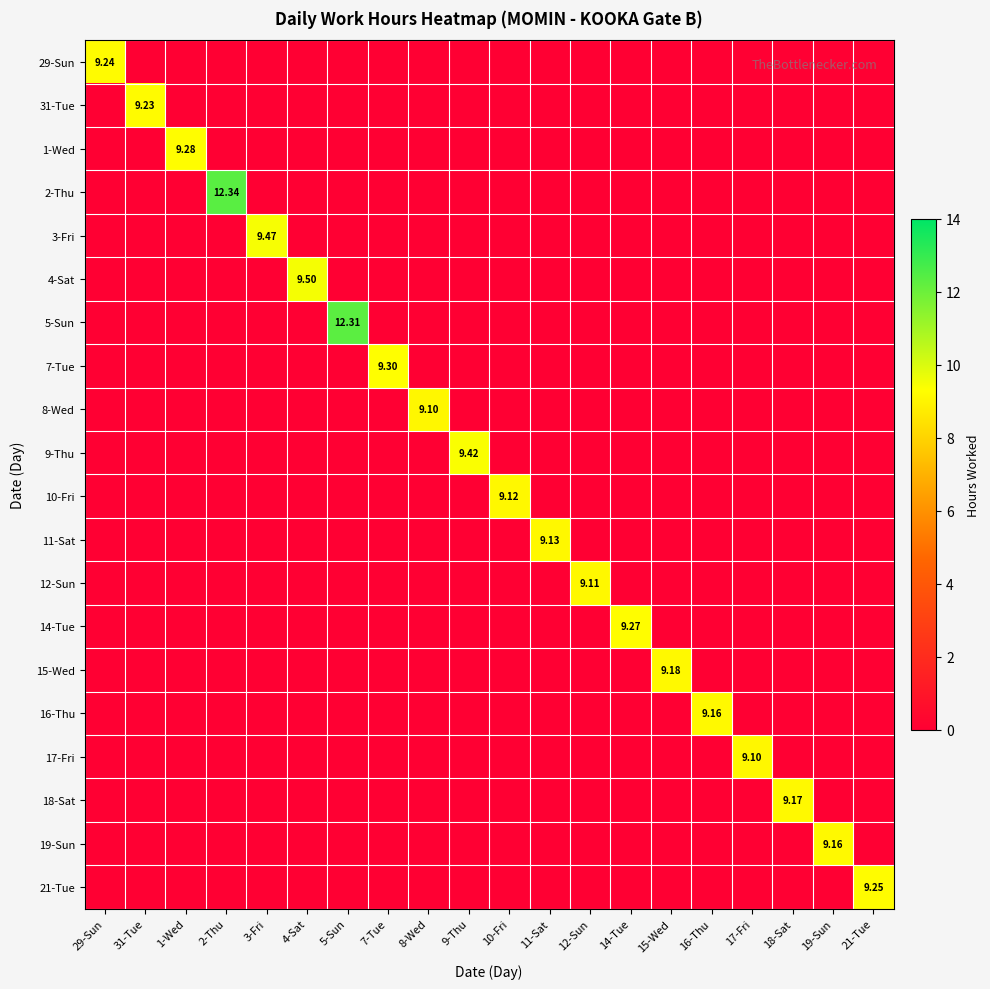

True or false: 16-Thu has a value of -3.5 at 2-Thu.

False